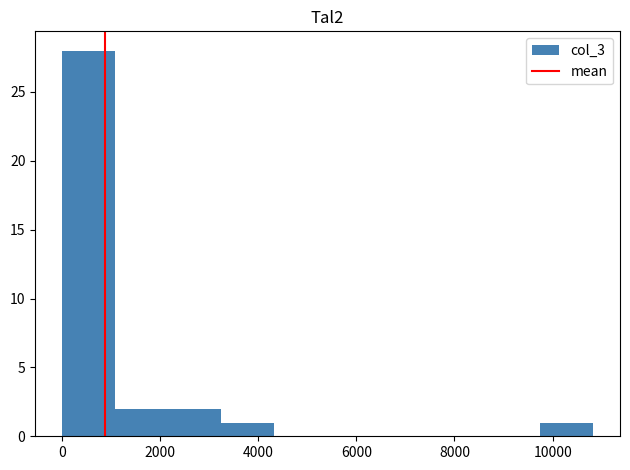

Reading left to right, list every bar in this chart as the range it spans on the x-axis followed by its height. Neither the bar edges nor the heights are printed on the chart, so give them approximately, as read against the axes.

0 to 1000: 28
1000 to 2200: 2
2200 to 3200: 2
3200 to 4400: 1
4400 to 5400: 0
5400 to 6400: 0
6400 to 7600: 0
7600 to 8600: 0
8600 to 9800: 0
9800 to 10800: 1